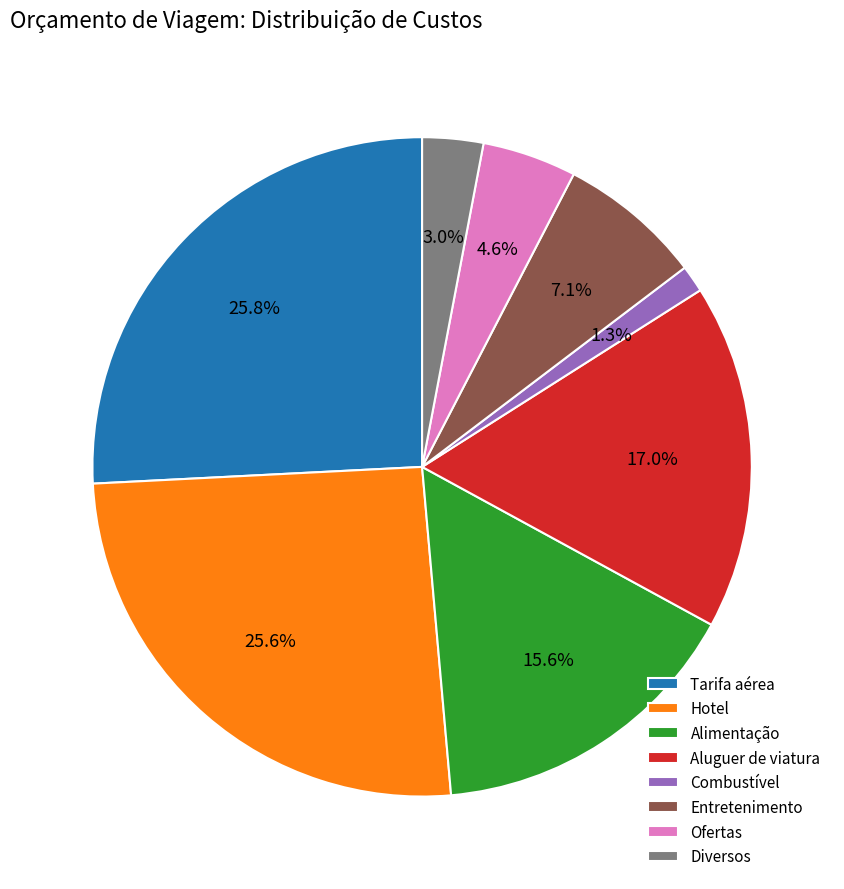

Is the sum of Combustível and Alimentação greater than half?

No